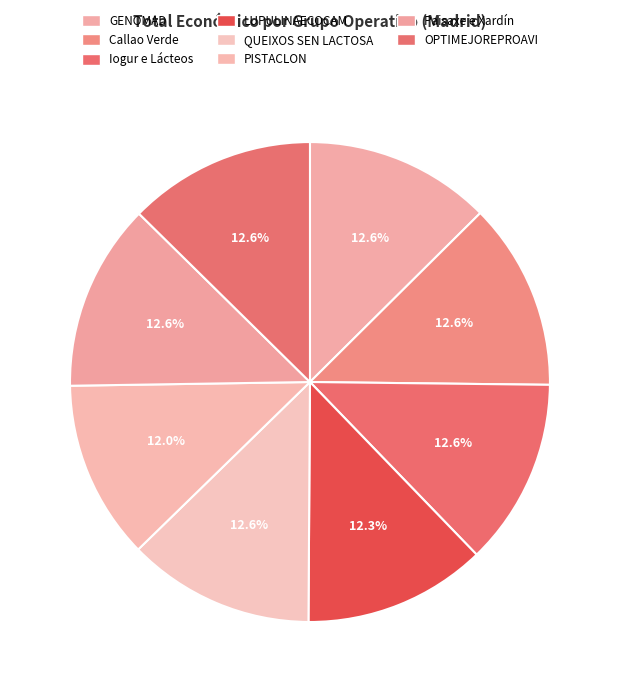

Rank the categories by value from lowest to highest.

PISTACLON, LUPULINAECOCAM, GENOMAD, Iogur e Lácteos, QUEIXOS SEN LACTOSA, Callao Verde, Paisaxe e Xardín, OPTIMEJOREPROAVI